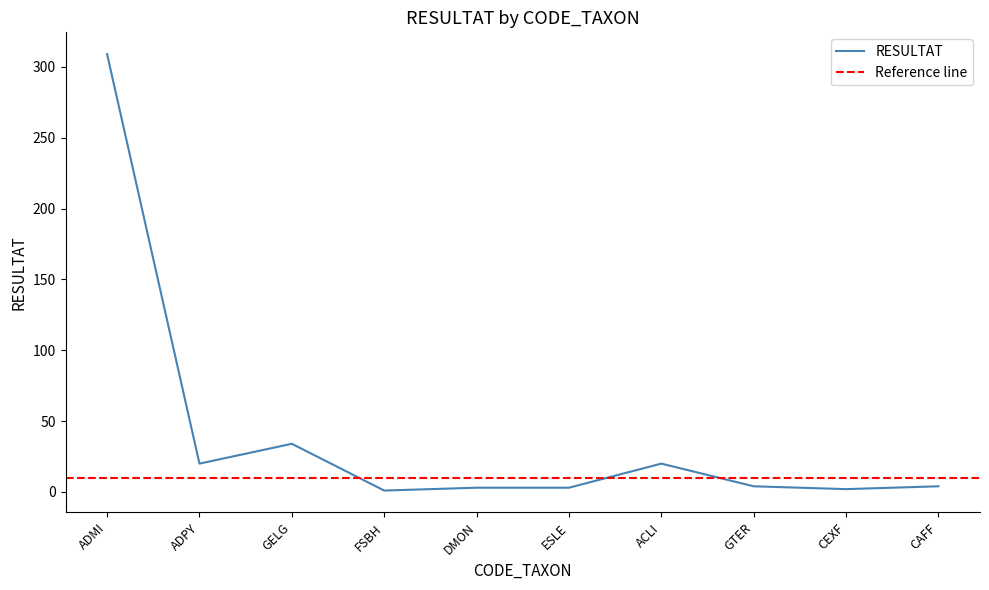

Which has a higher value, CEXF or DMON?

DMON